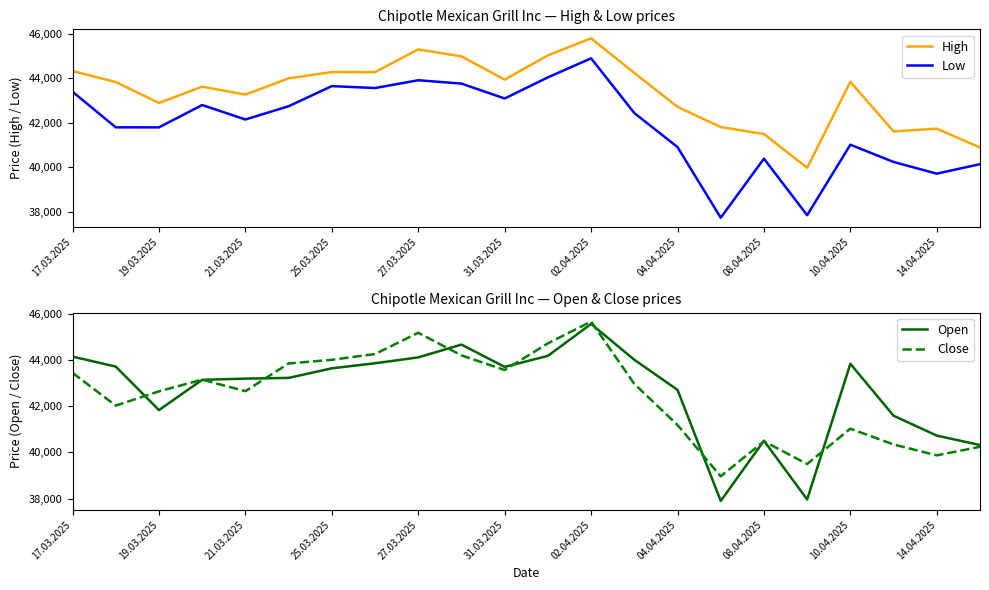

Where is Low nearest to the value 41308?

10.04.2025